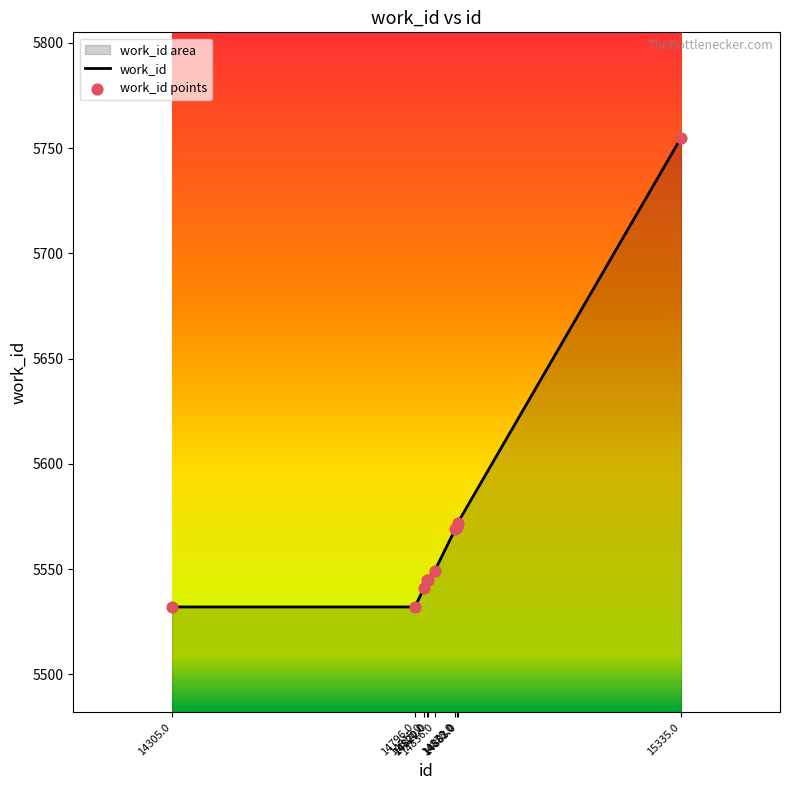

What is the change in value from 14305.0 to 14822.0?

+13